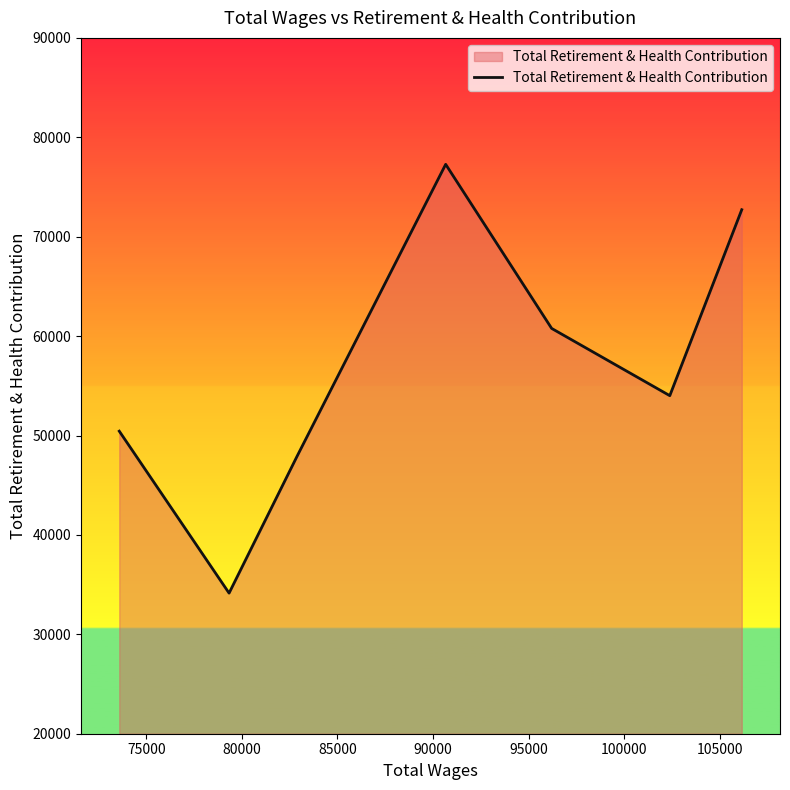

True or false: there are more than 0 points higher than both neighbors.

True